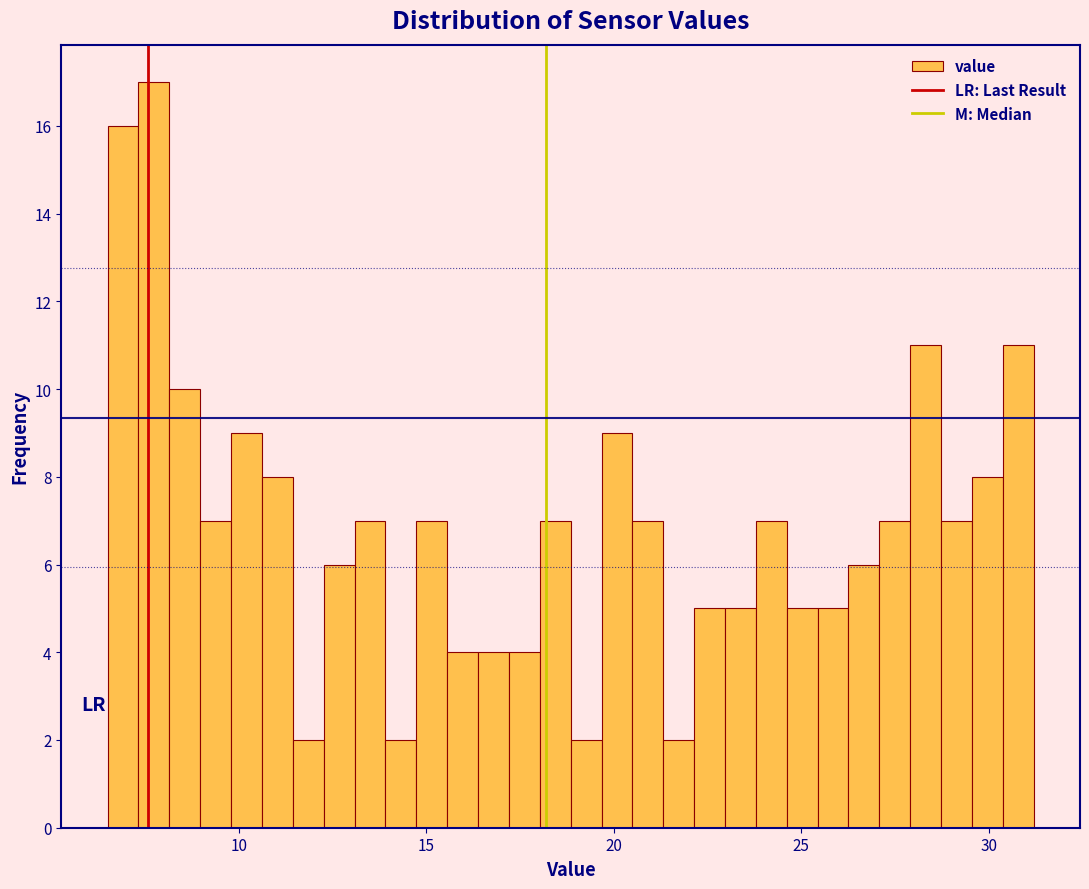

Read against the x-axis, roughly where is the centre of the tallest bar?

7.5